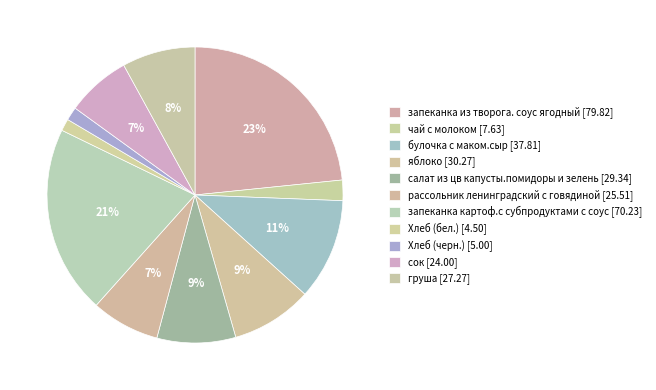

Between булочка с маком.сыр and запеканка из творога. соус ягодный, which is larger?

запеканка из творога. соус ягодный